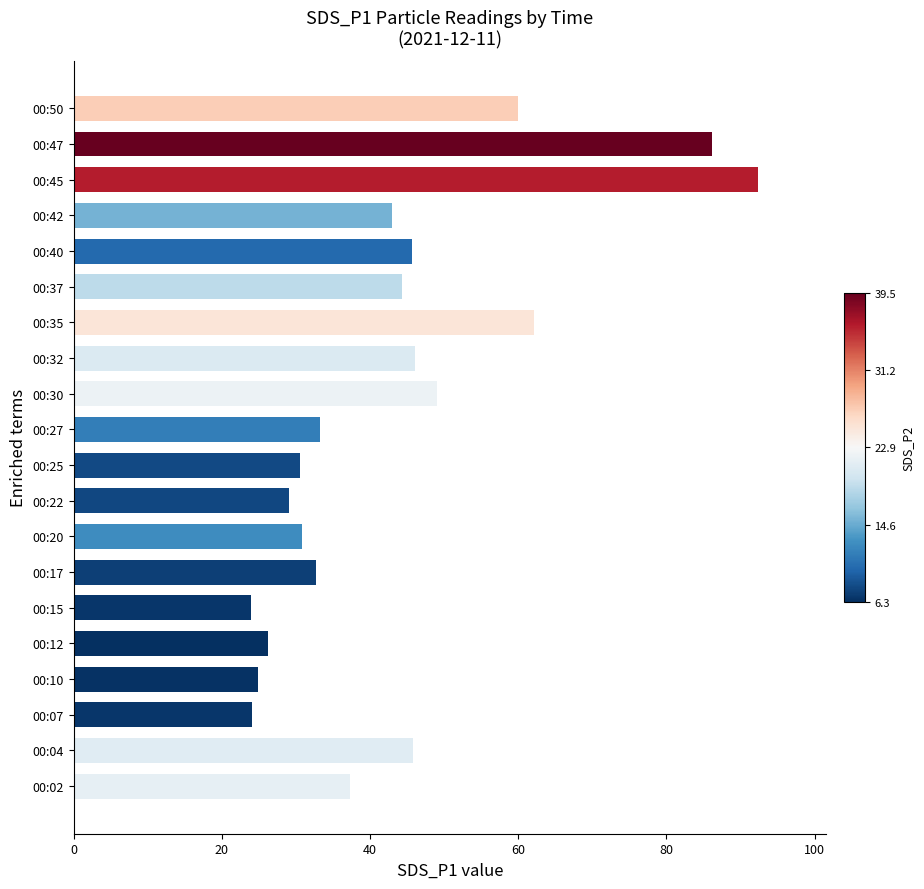

What is the sum of the values at 00:07 and 00:30?

73.1